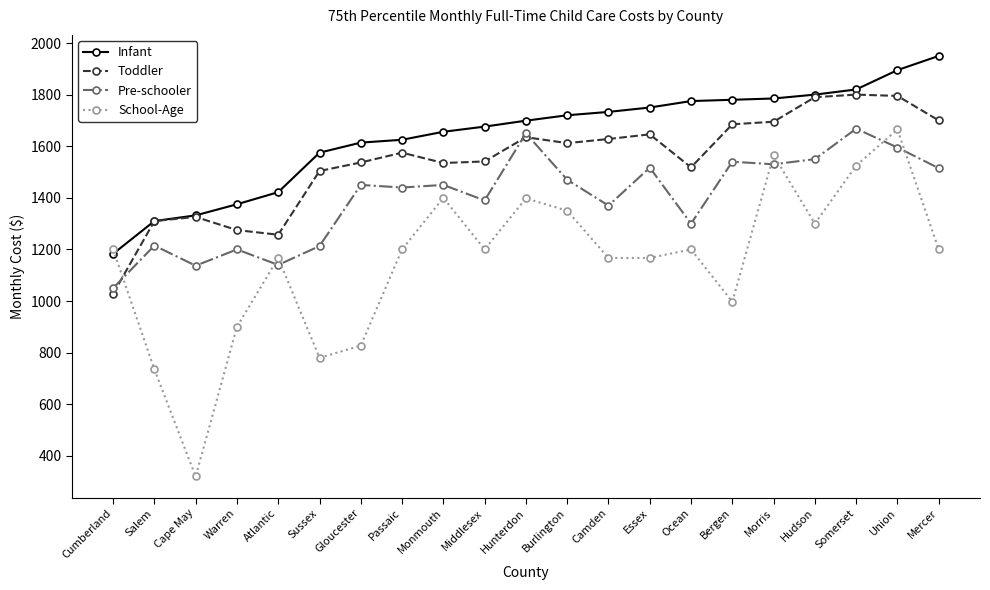

List the series in order of their overall mean, lowest first.

School-Age, Pre-schooler, Toddler, Infant